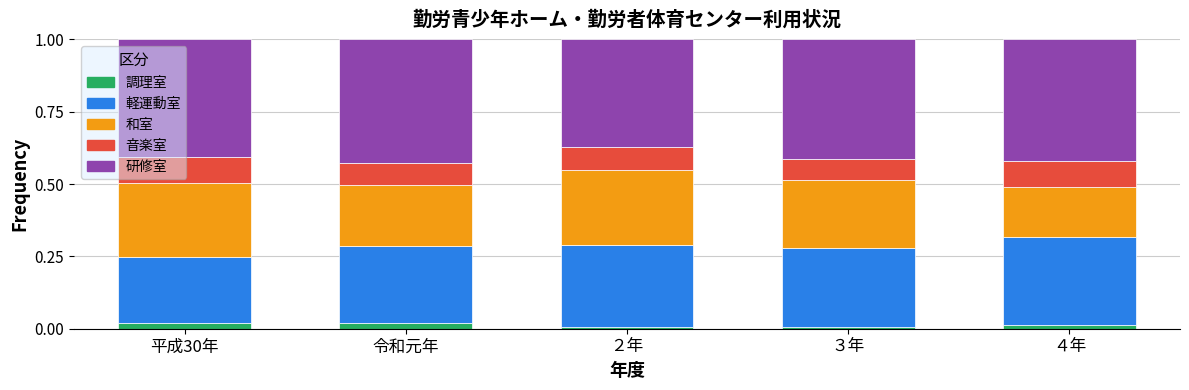

How many categories are shown in the chart?

5